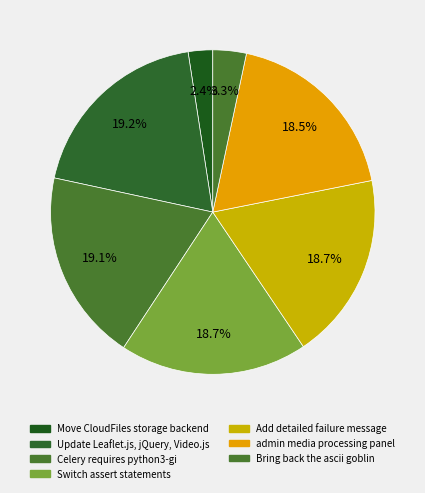

How many slices are in this pie chart?

7